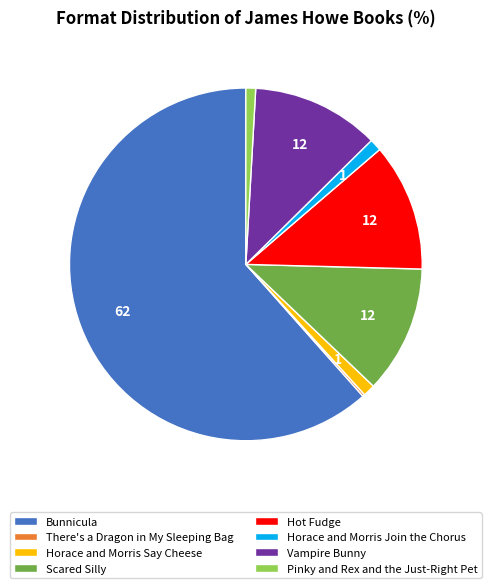

Combined, do Vampire Bunny and Scared Silly account for over 50%?

No